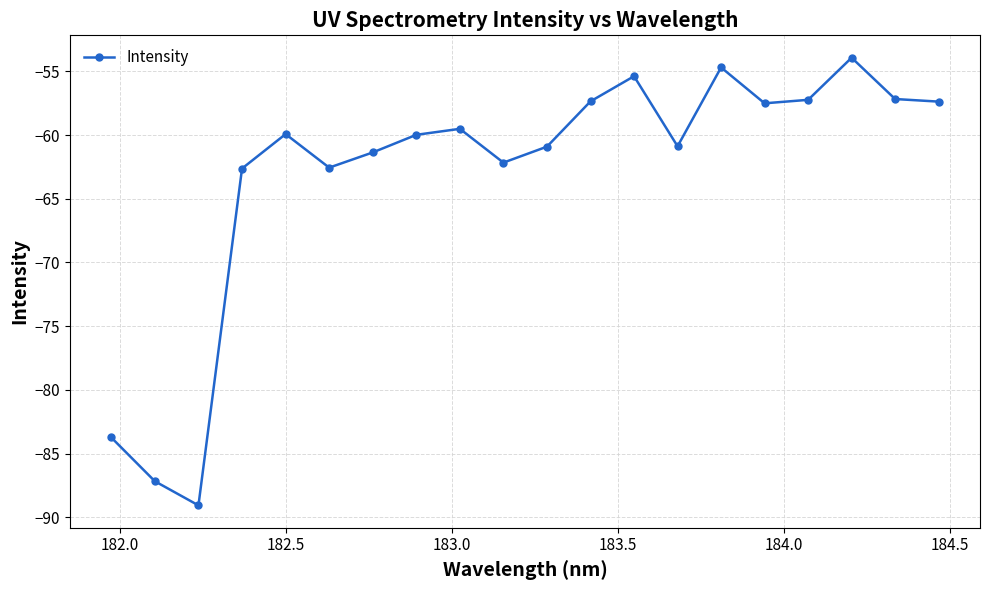

How many distinct data groups are displayed?

1